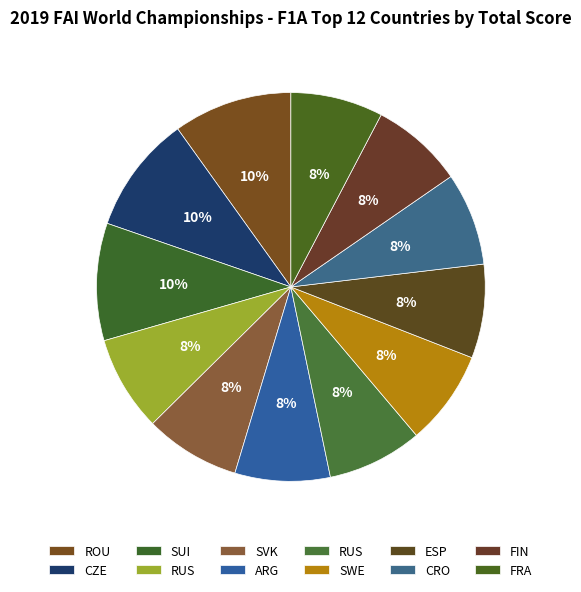

How many slices are in this pie chart?

12